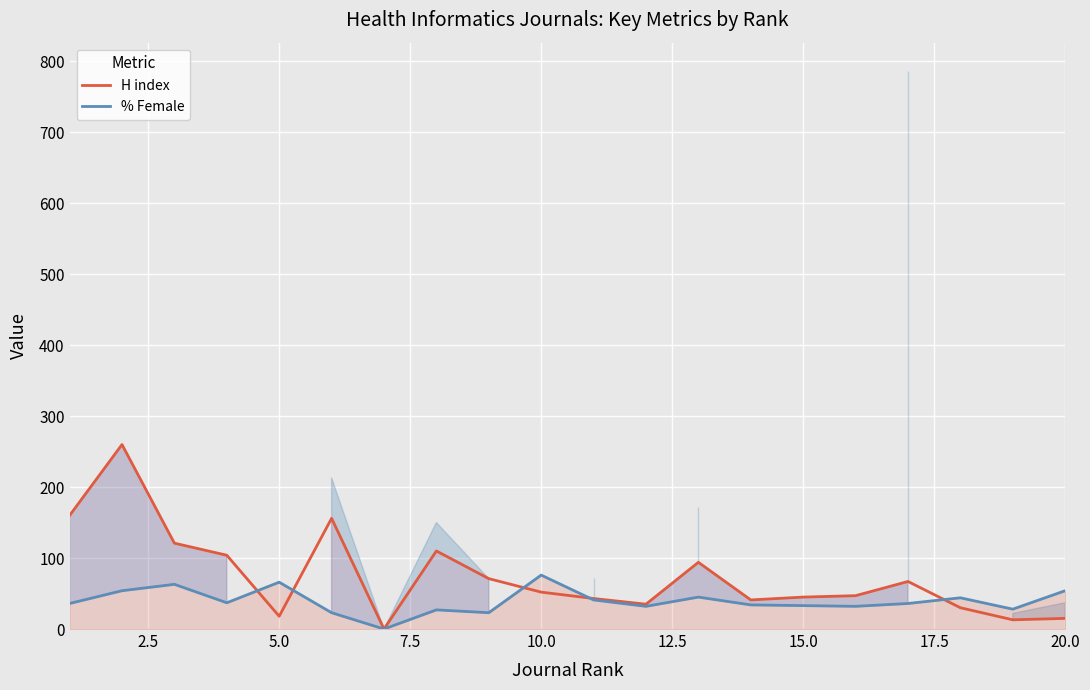

Rank the series by their maximum value, from highest to lowest.

H index, % Female